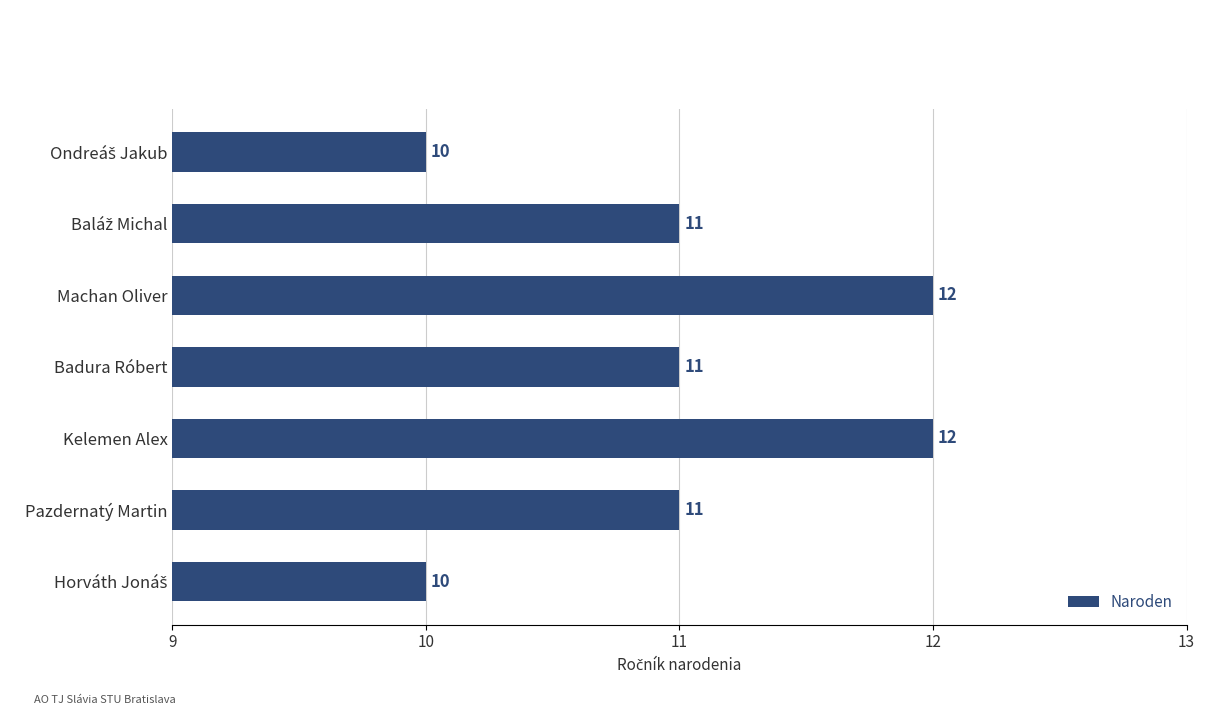

What is the value of the 3rd bar from the top?

12